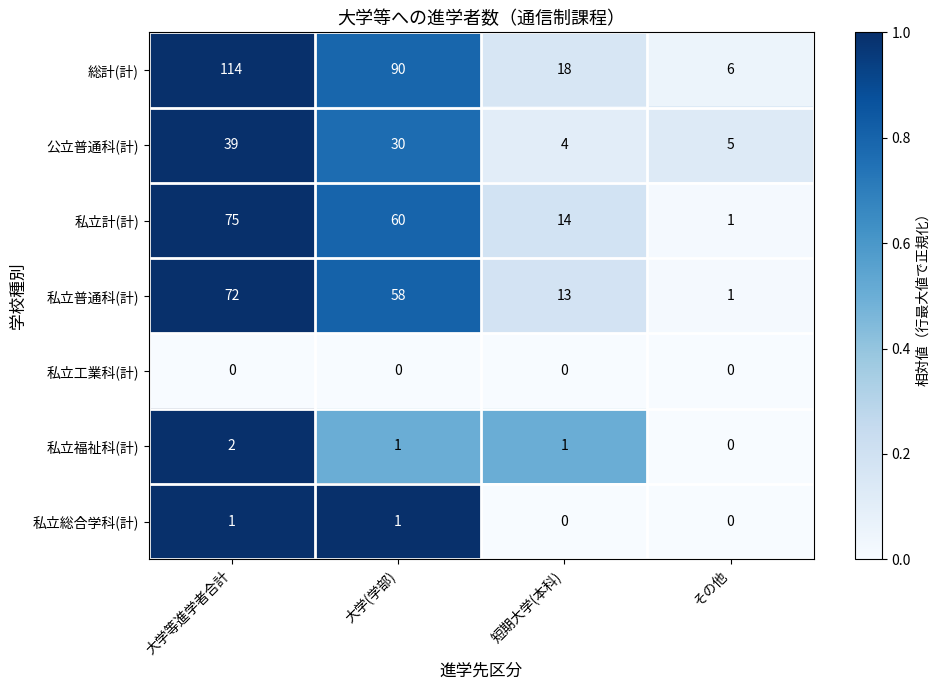

The value of 私立普通科(計) at 大学(学部) is 33. True or false?

False